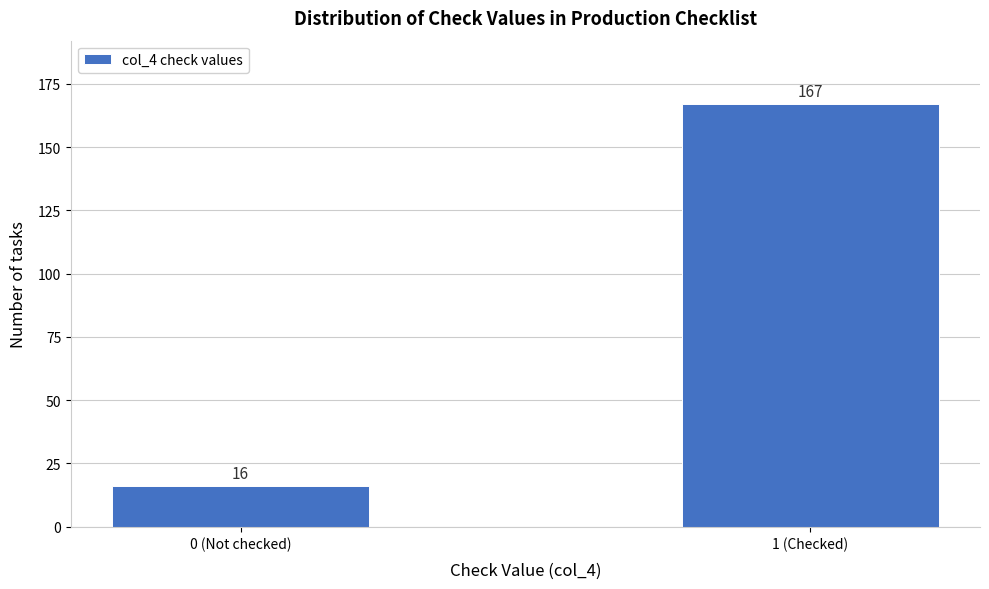

Reading left to right, list all the values displayed in this chart.

16	167